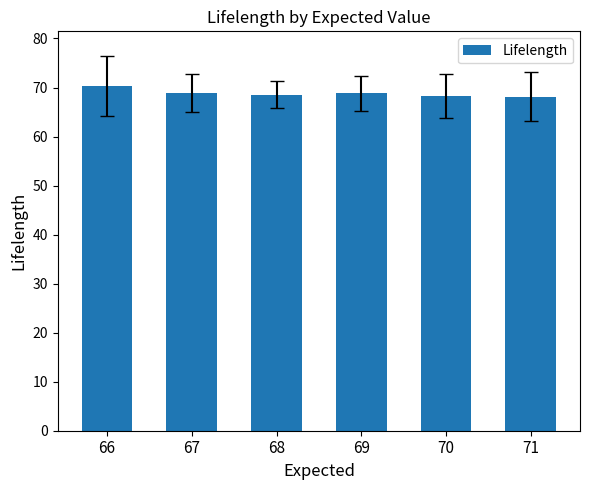

What is the change in value from 66 to 70?

-2.0